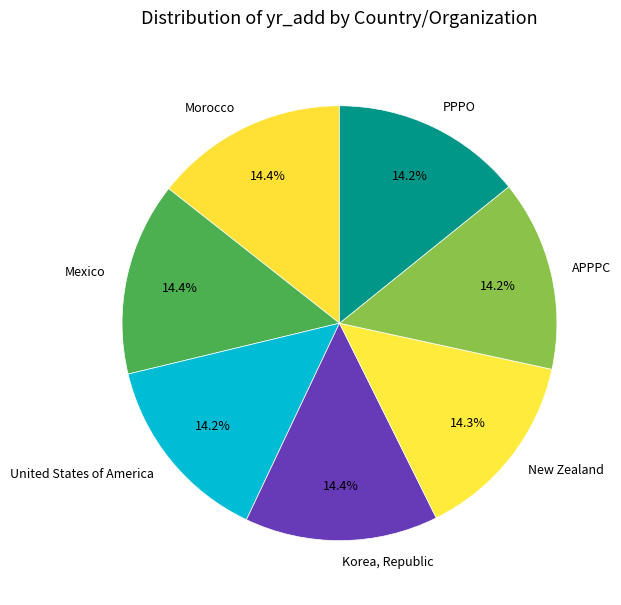

Is there a majority slice in this chart?

No